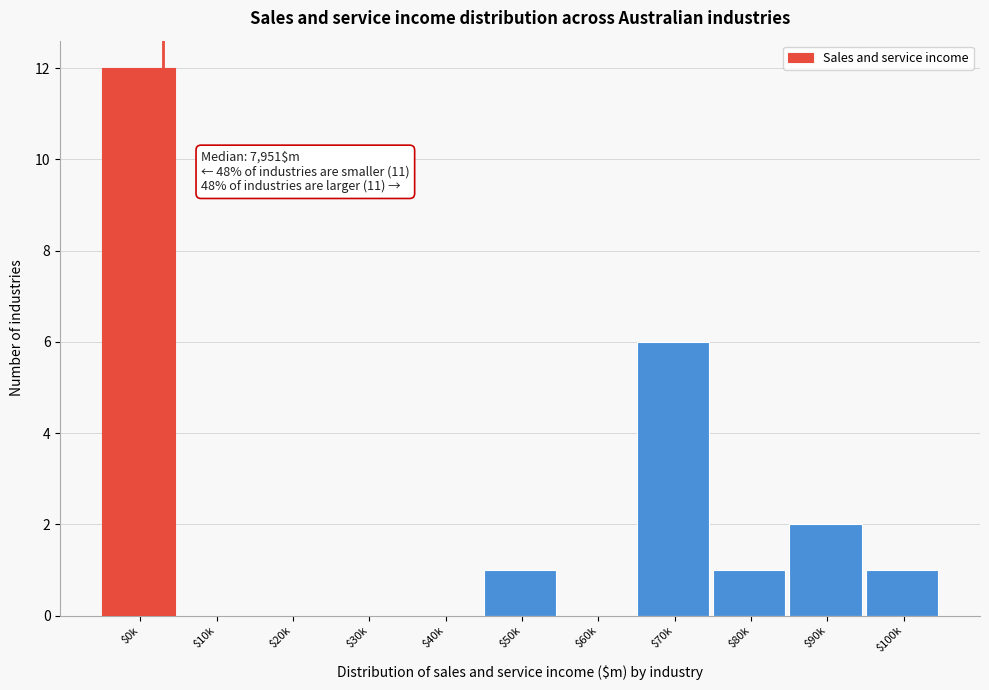

At which category does the chart reach its peak across all series?

$0k